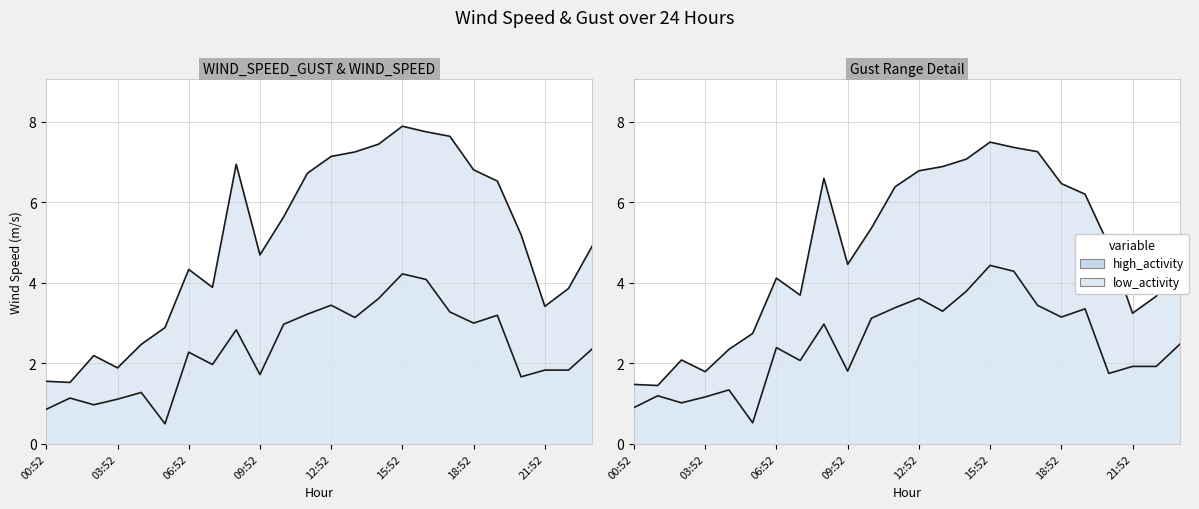

What is the total value across all series at 23:52?

7.3